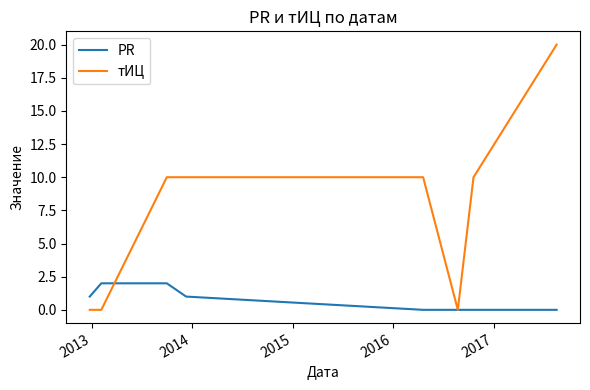

List the series in order of their overall mean, lowest first.

PR, тИЦ